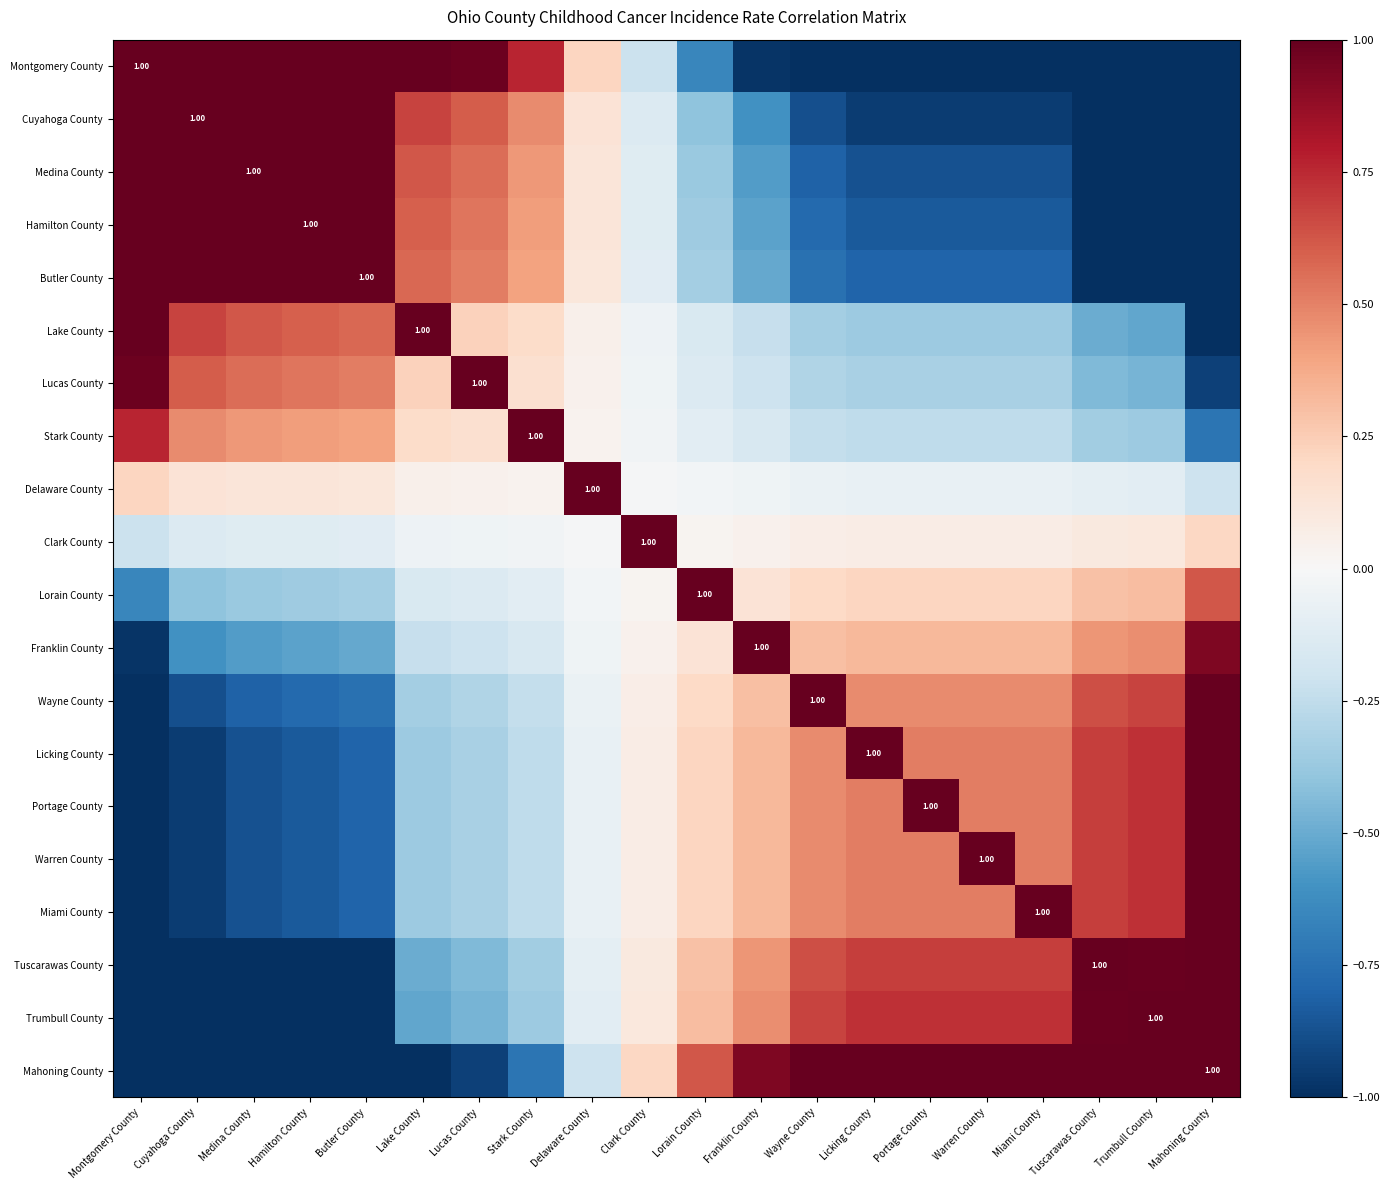

Which series has the widest spread of values?

Montgomery County